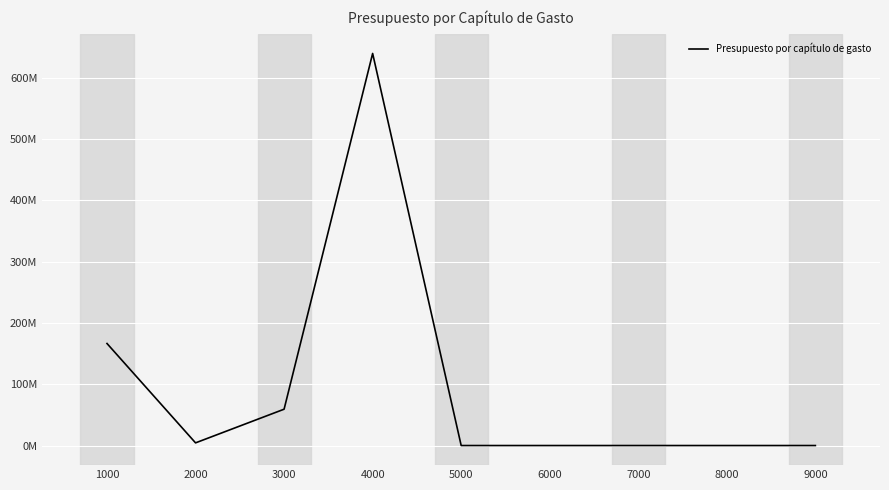

Is this an area chart (filled region under the line)?

No